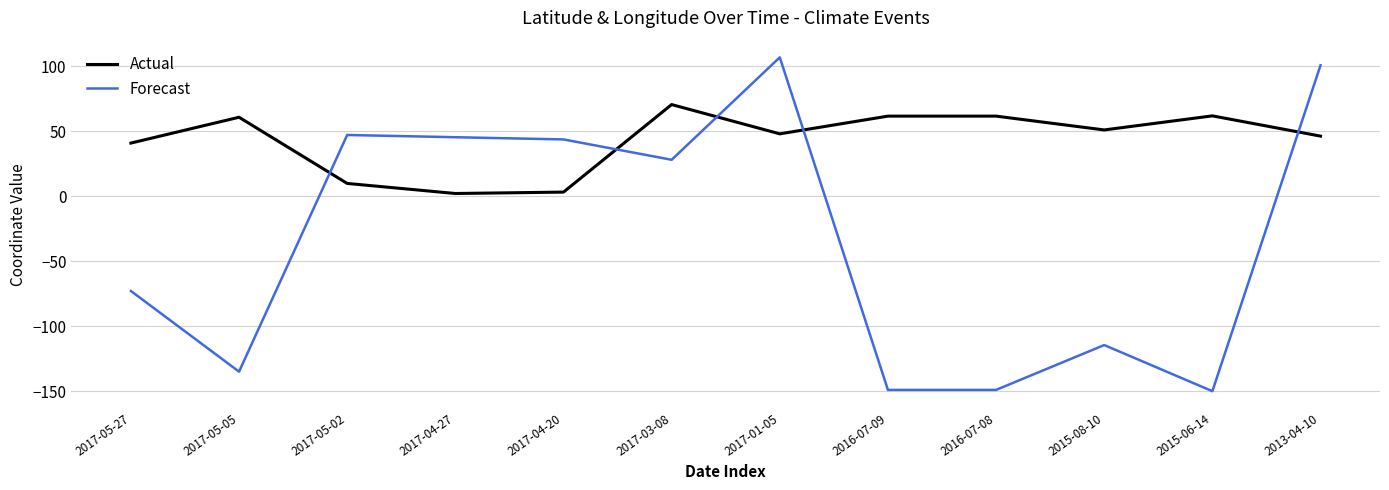

What position from the right is 2017-05-02?

10